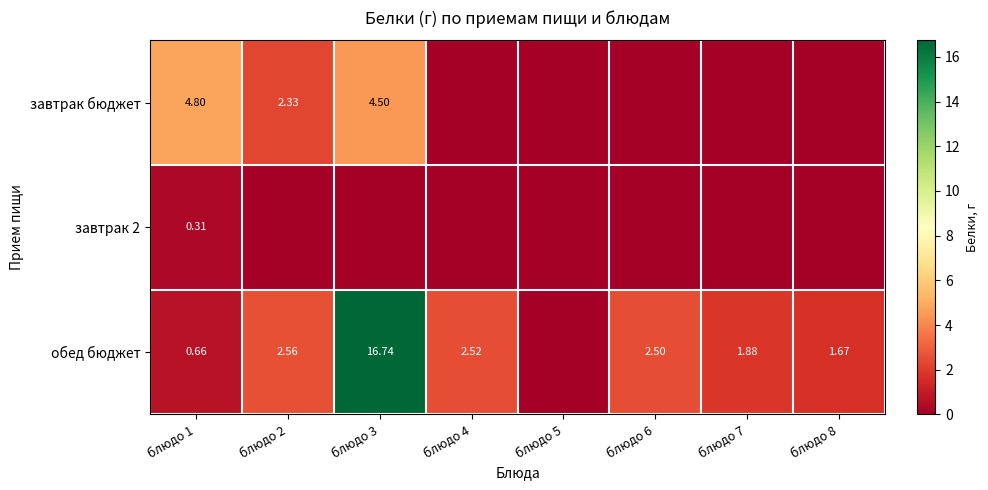

Which series has the largest total across all categories?

обед бюджет